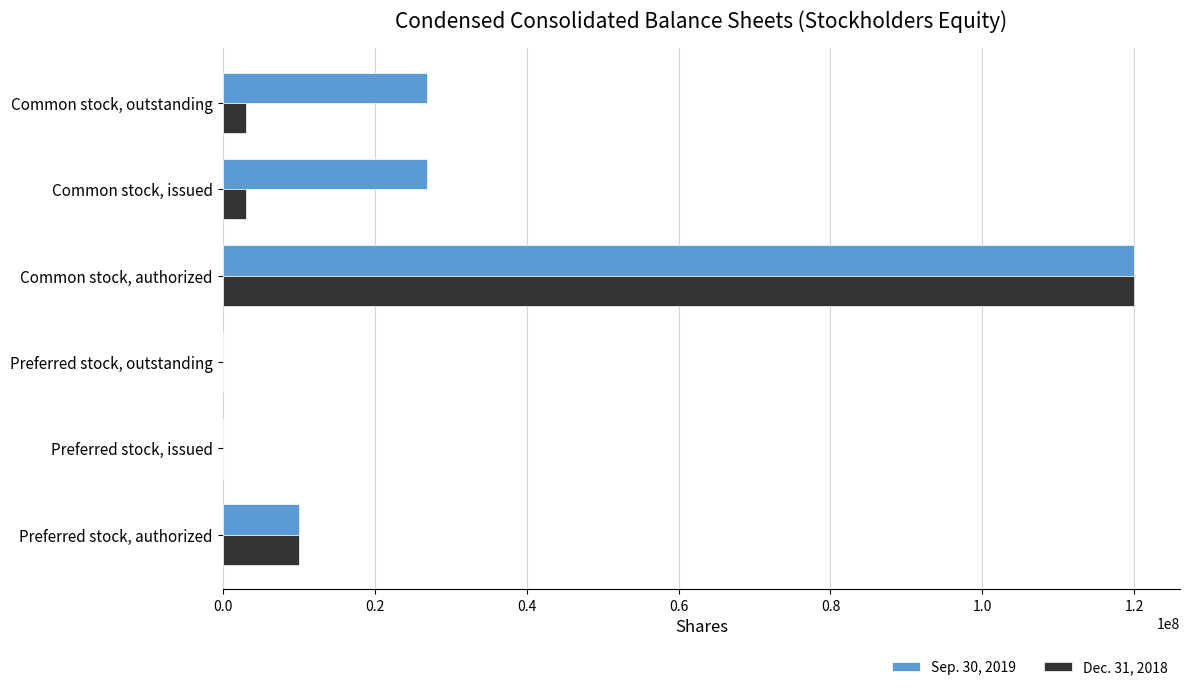

At which category does the chart reach its peak across all series?

Common stock, authorized